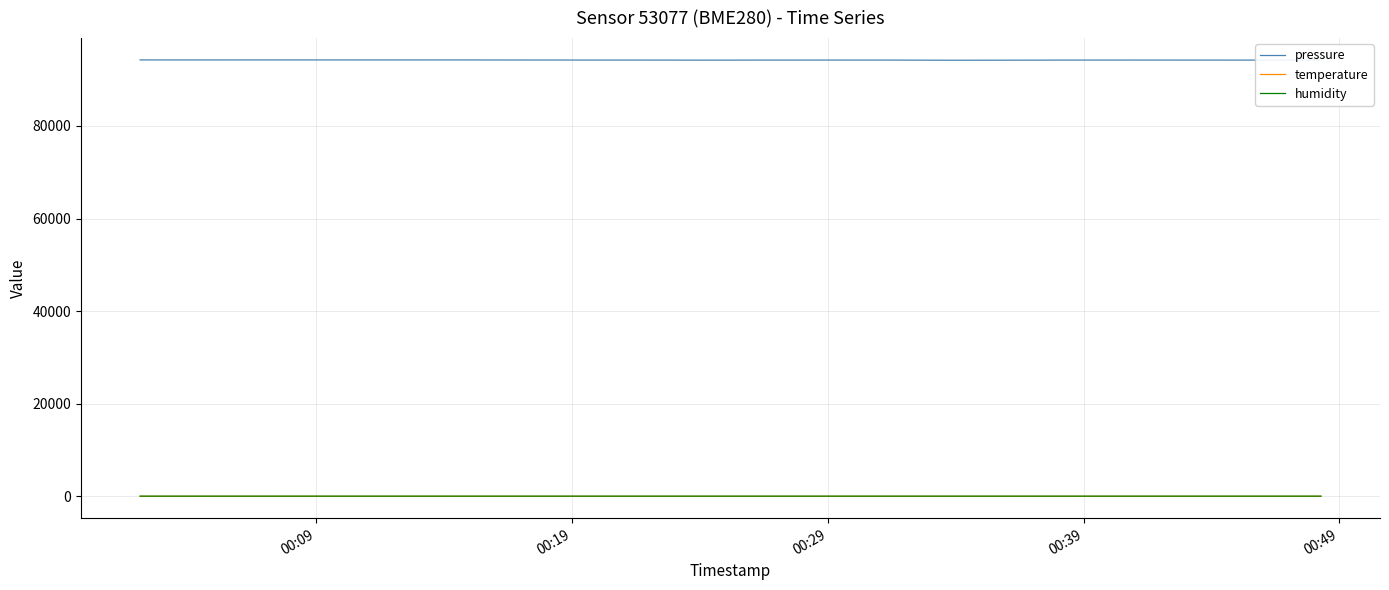

Which series has the widest spread of values?

pressure